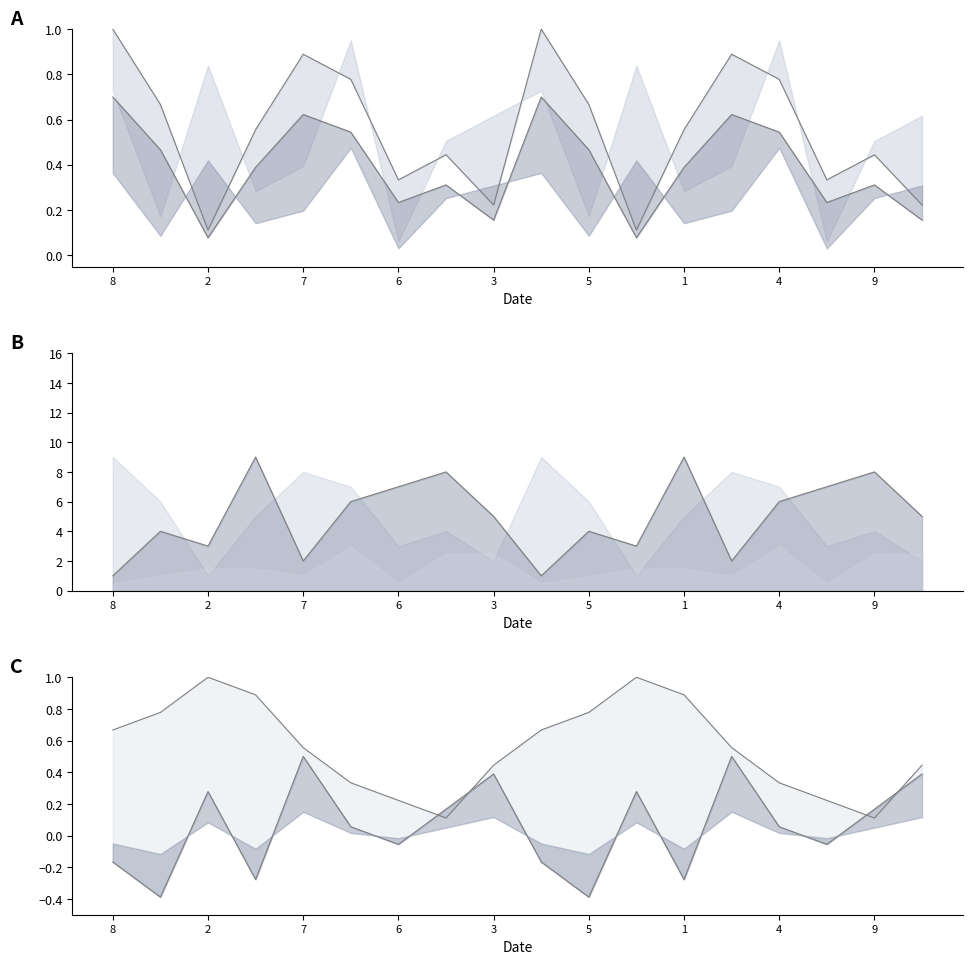

Where is the first local maximum for col_3_line?

2